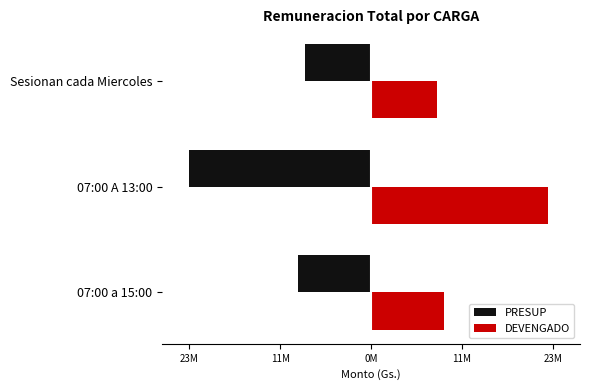

What are all the series names shown in the legend?

PRESUP, DEVENGADO